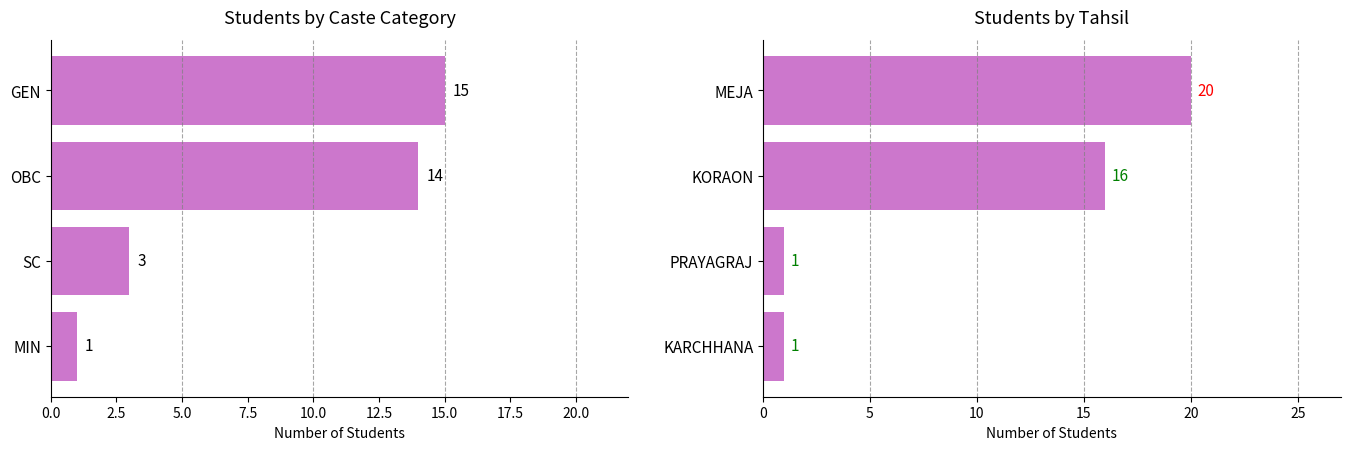

Between 0.0 and 7.5, which series saw the biggest shift?

Tahsil